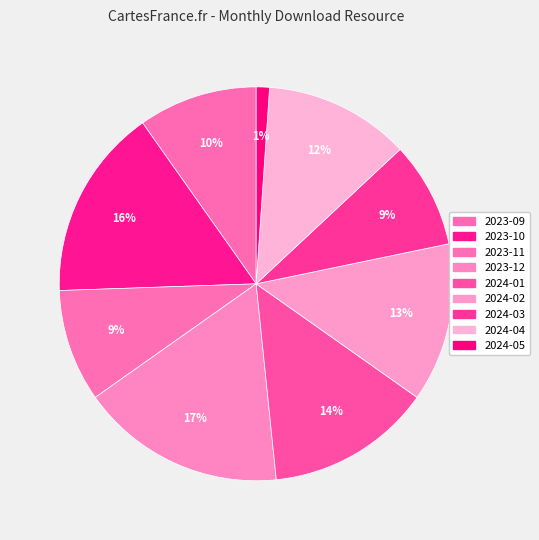

What is the largest slice in the pie chart?

2023-12